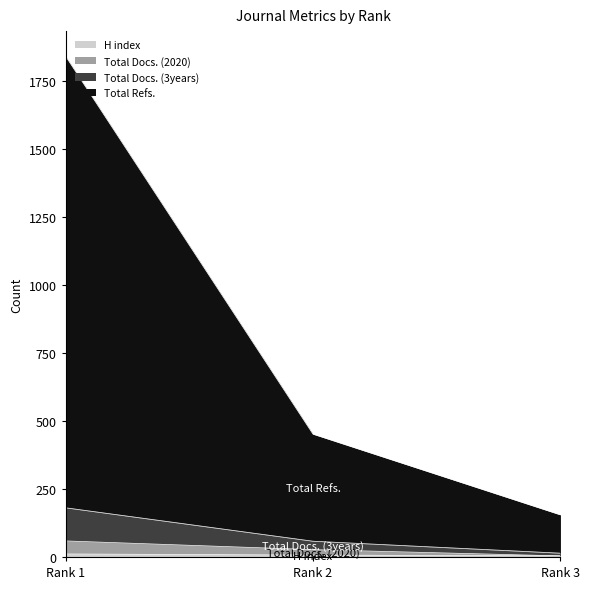

Is it true that H index equals 7 at Rank 2?

True